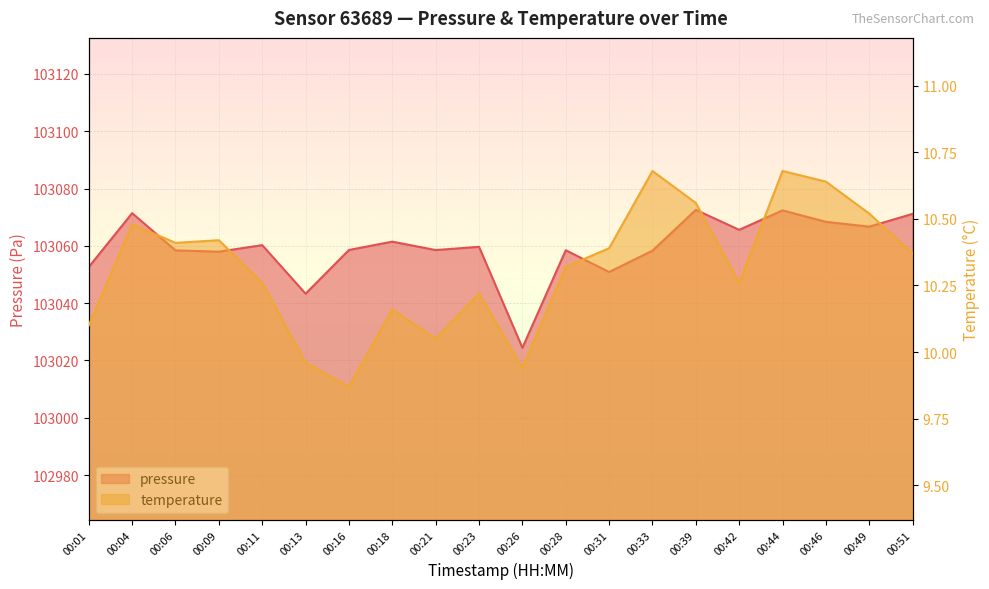

What is the total value across all series at 00:04?

103081.9